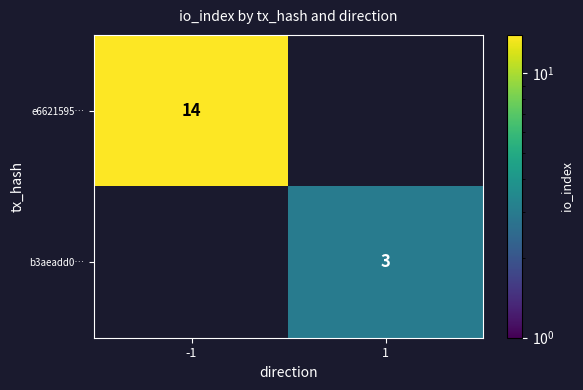

The value of e6621595… at -1 is 3. True or false?

False